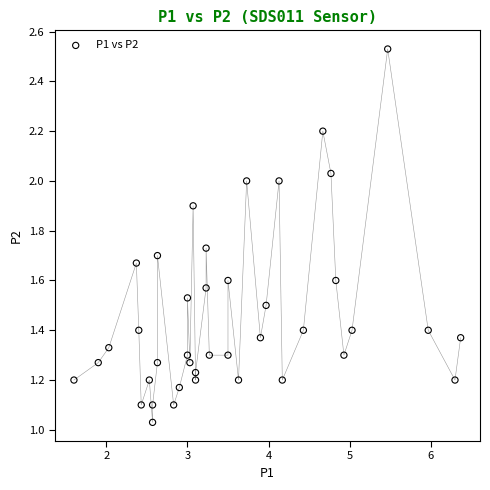

What is the range of X values (max minus min)?

4.8